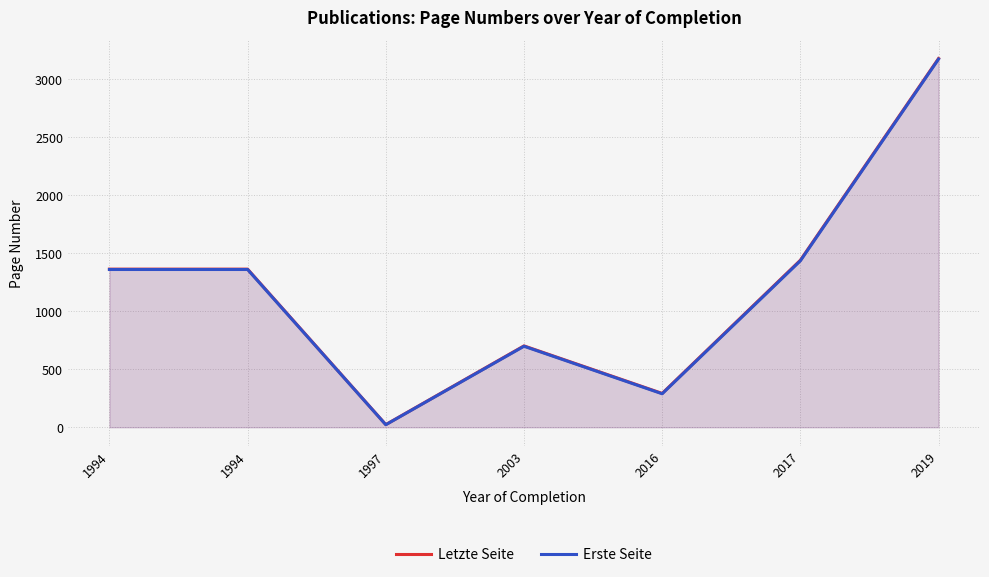

At which category is the sum across all series the highest?

2019